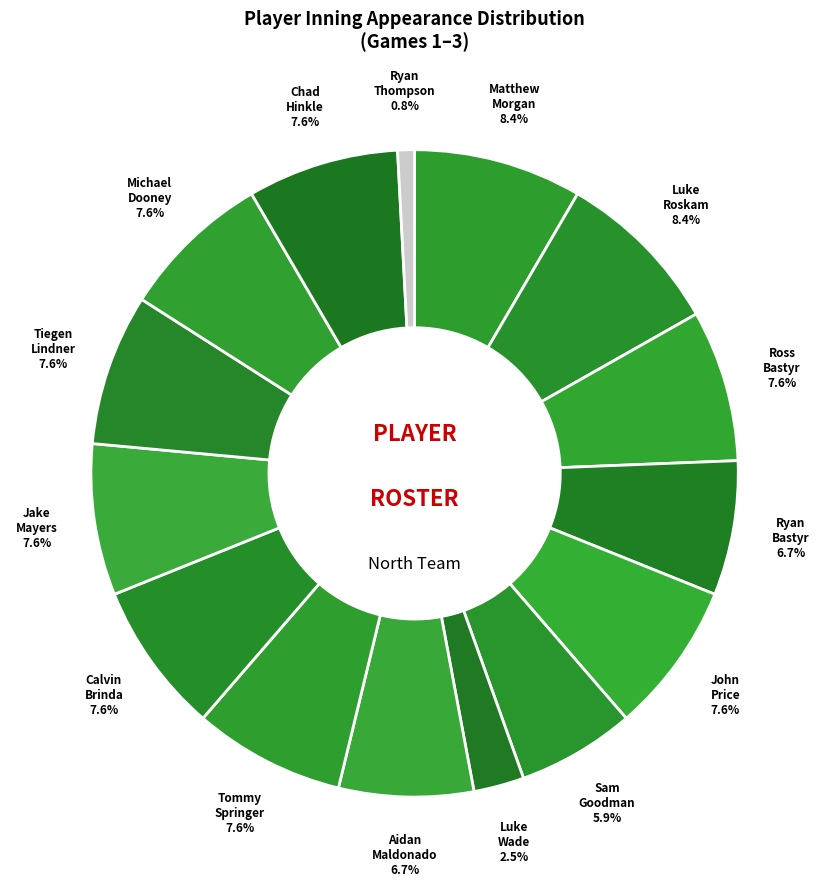

Count the number of slices in the pie.

15